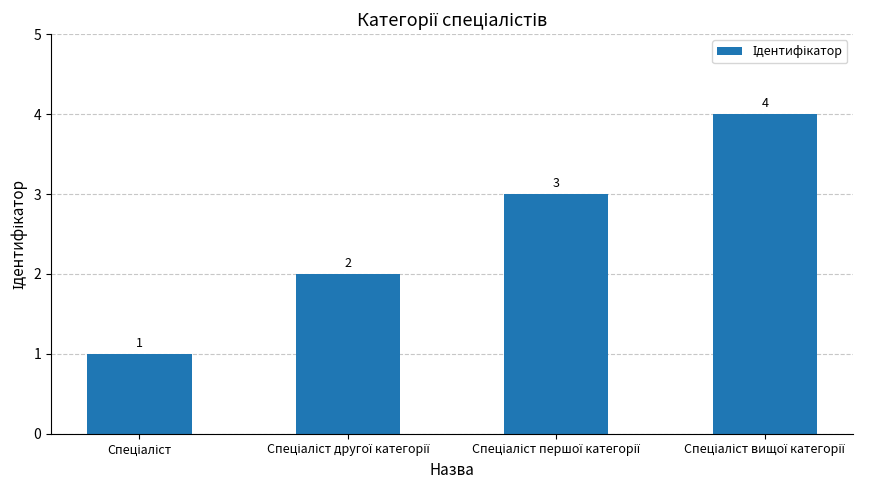

What is the value of the 1st bar from the left?

1